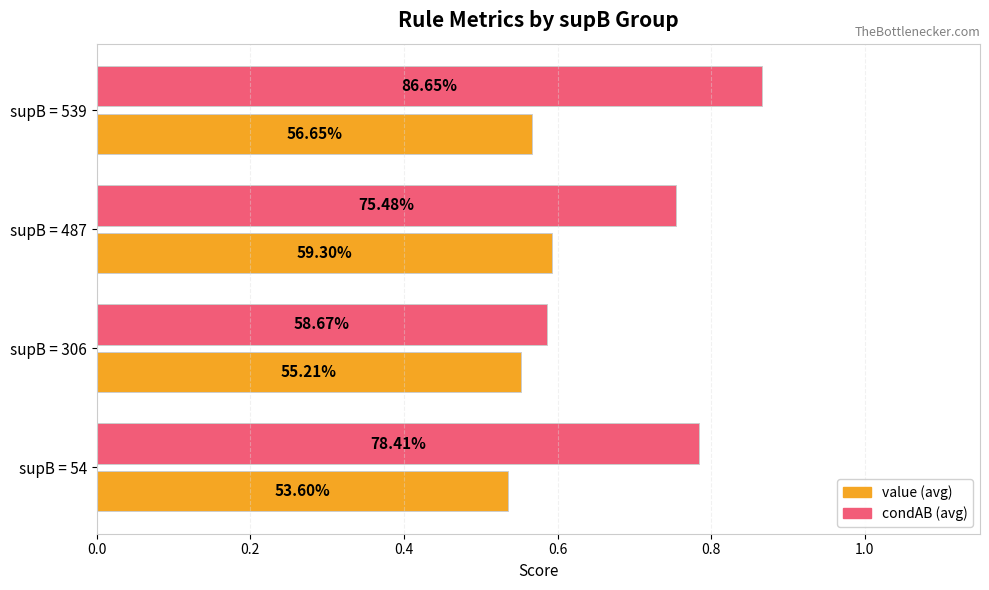

What are all the series names shown in the legend?

value (avg), condAB (avg)